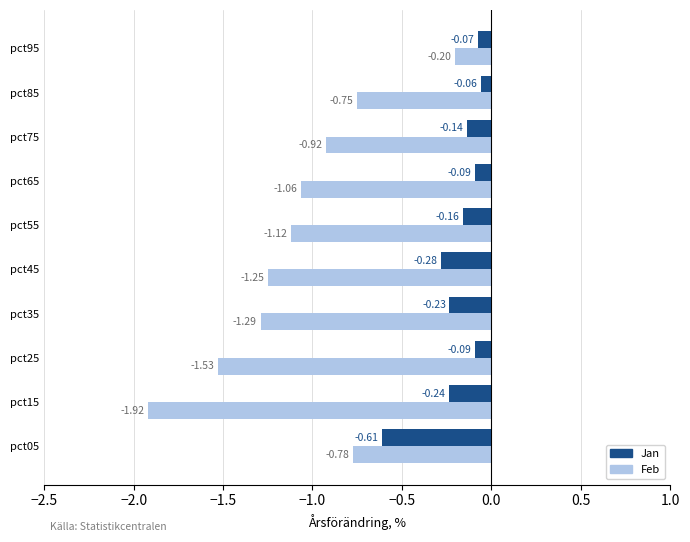

What is the difference between the maximum and second lowest values in the Feb series?

1.3